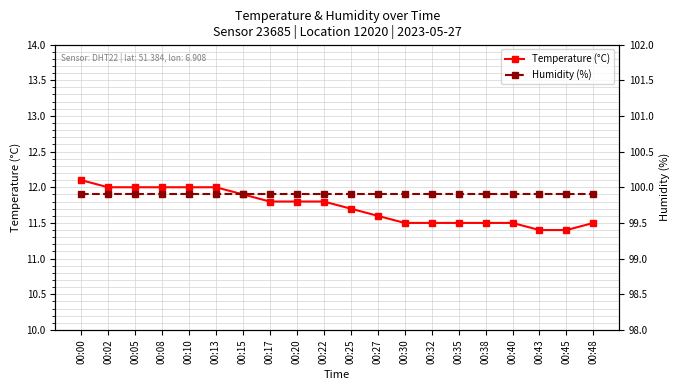

What are all the series names shown in the legend?

Temperature (°C), Humidity (%)